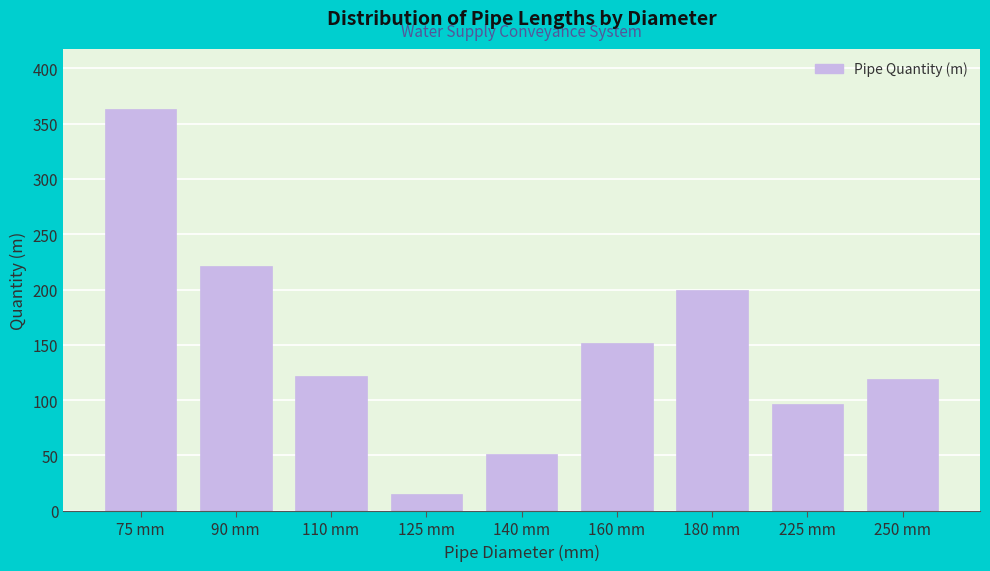

Reading left to right, extract all data points from this chart.

75 mm=363	90 mm=221	110 mm=122	125 mm=15	140 mm=51	160 mm=152	180 mm=200	225 mm=97	250 mm=119